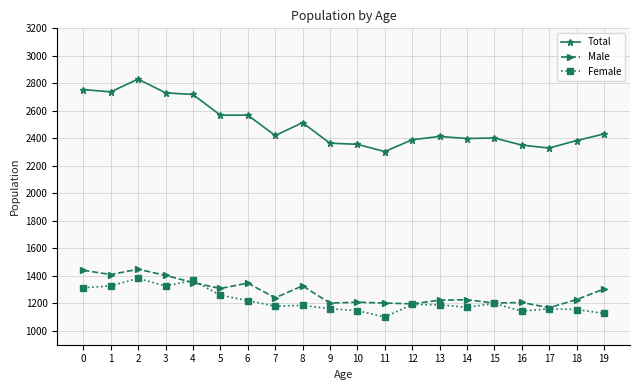

True or false: Total and Female cross at least once.

False